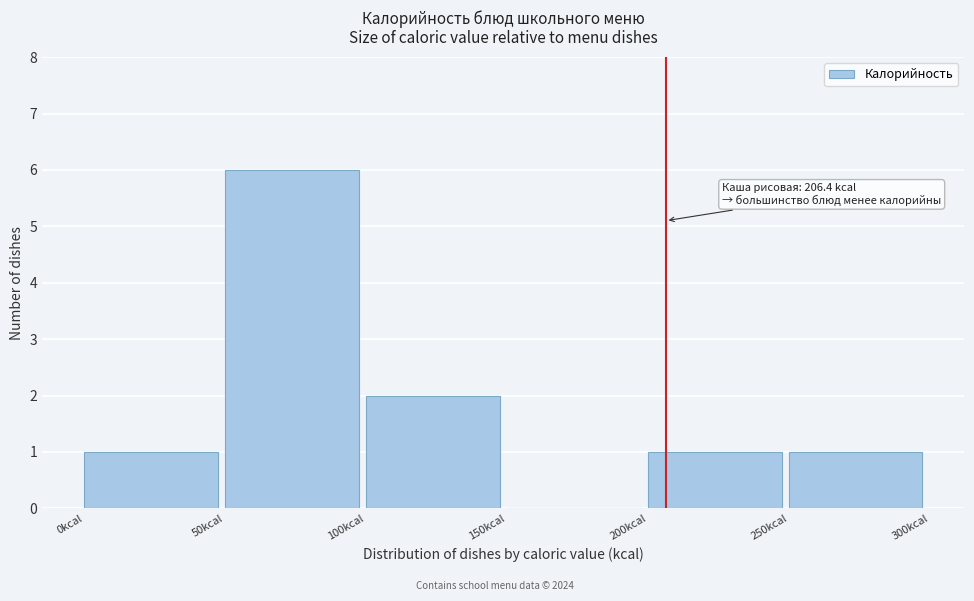

Which range on the x-axis has the tallest bar?

50 to 100